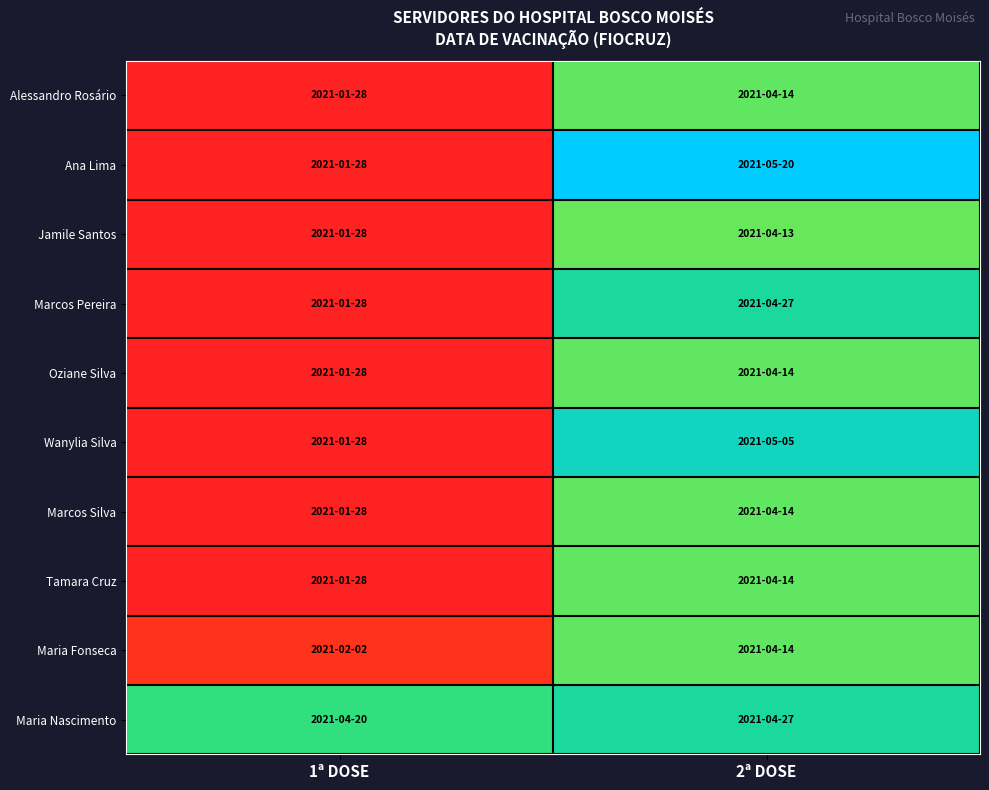

Reading right to left, list all the values displayed in this chart.

Alessandro Rosário: 2ª DOSE=0.7	1ª DOSE=0.0
Ana Lima: 2ª DOSE=1.0	1ª DOSE=0.0
Jamile Santos: 2ª DOSE=0.7	1ª DOSE=0.0
Marcos Pereira: 2ª DOSE=0.8	1ª DOSE=0.0
Oziane Silva: 2ª DOSE=0.7	1ª DOSE=0.0
Wanylia Silva: 2ª DOSE=0.9	1ª DOSE=0.0
Marcos Silva: 2ª DOSE=0.7	1ª DOSE=0.0
Tamara Cruz: 2ª DOSE=0.7	1ª DOSE=0.0
Maria Fonseca: 2ª DOSE=0.7	1ª DOSE=0.0
Maria Nascimento: 2ª DOSE=0.8	1ª DOSE=0.7